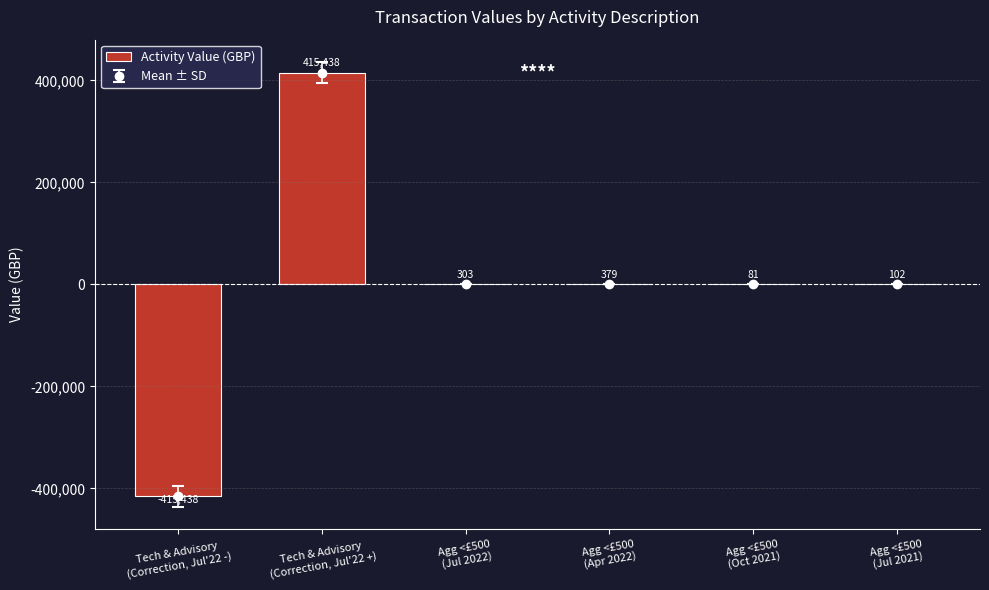

What is the difference between the maximum and minimum values?

830876